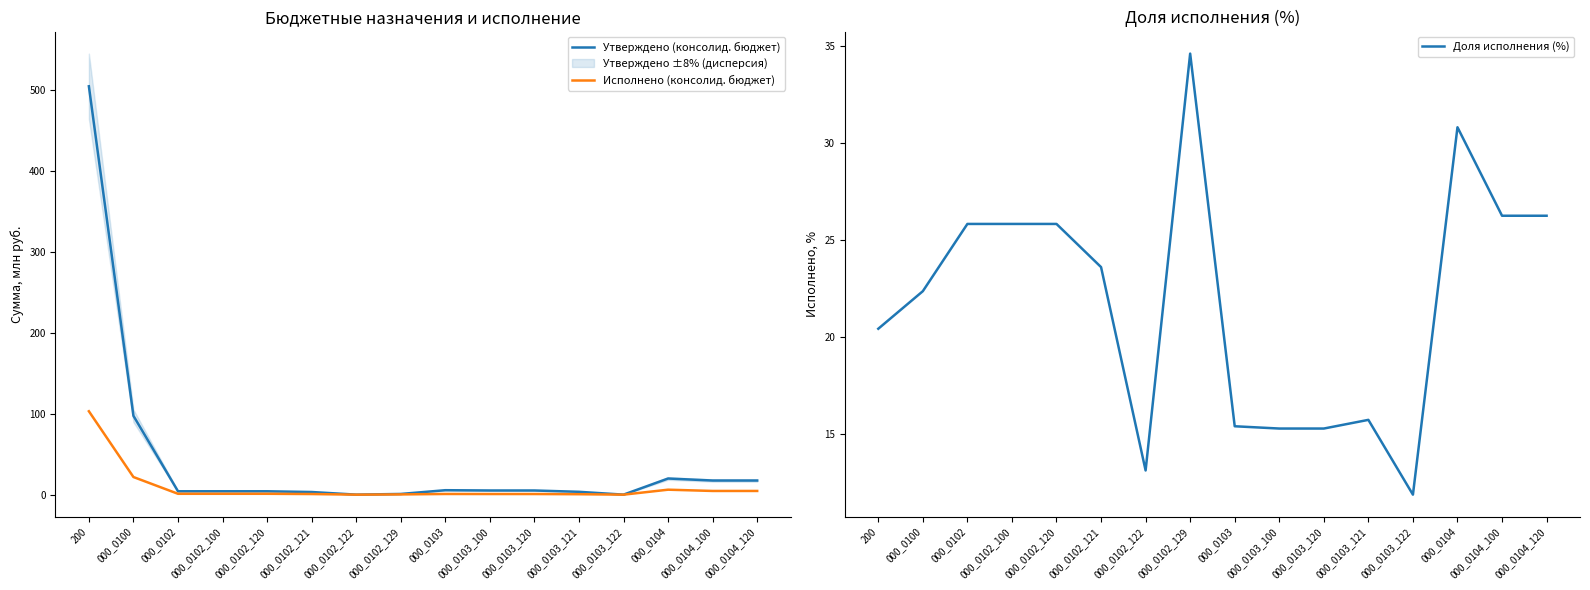

Rank the categories by Исполнено (консолид. бюджет) value from highest to lowest.

200, 000_0100, 000_0104, 000_0104_100, 000_0104_120, 000_0102, 000_0102_100, 000_0102_120, 000_0103, 000_0103_100, 000_0103_120, 000_0102_121, 000_0103_121, 000_0102_129, 000_0103_122, 000_0102_122